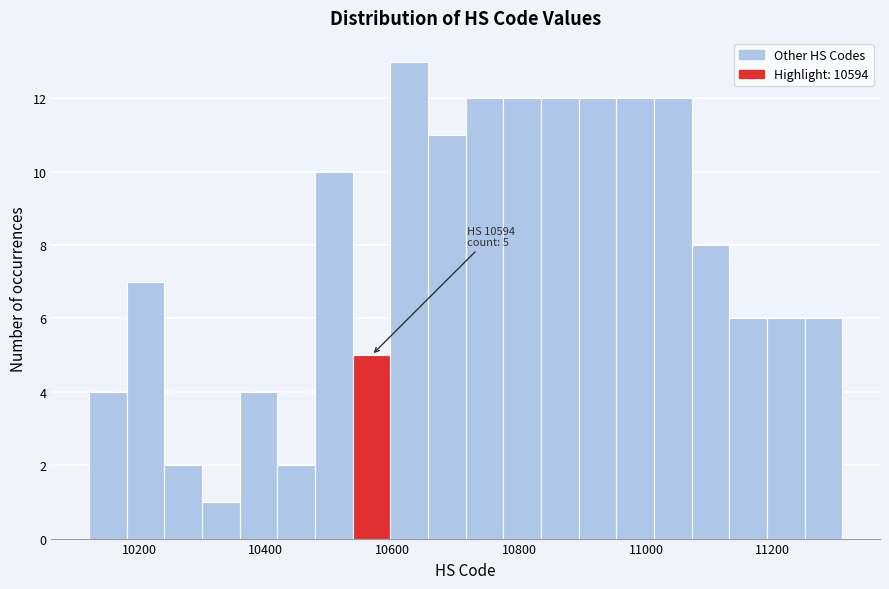

Read against the x-axis, roughly where is the centre of the tallest bar?

10620